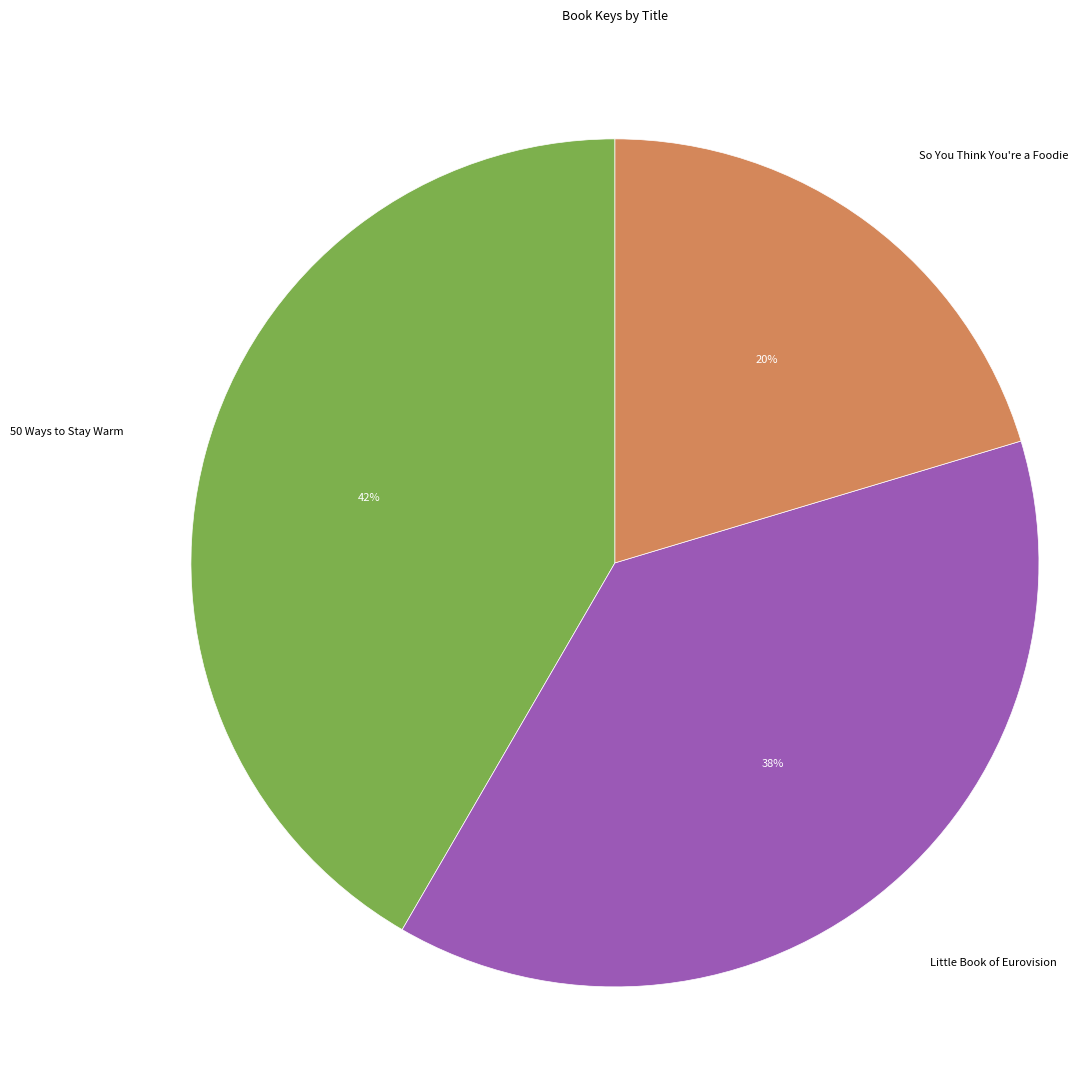

How many segments does this pie chart have?

3